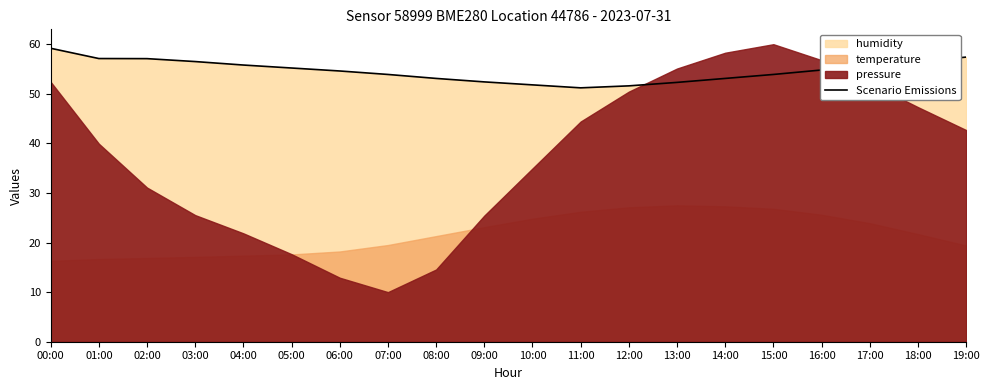

What is the average value?

54.7